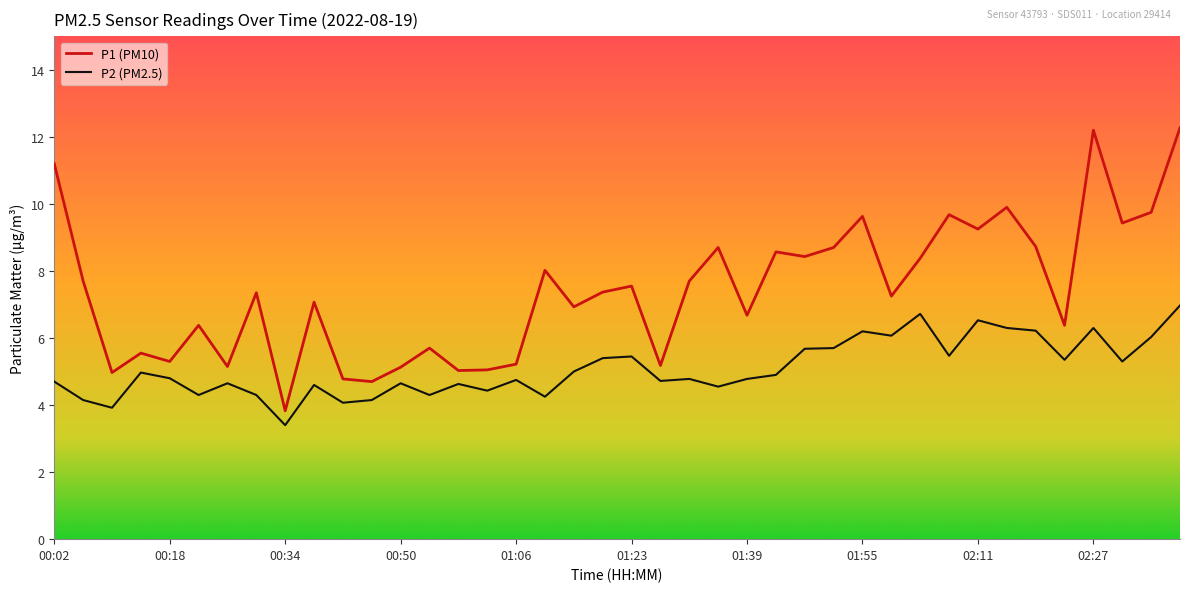

Which series has the largest total across all categories?

P1 (PM10)